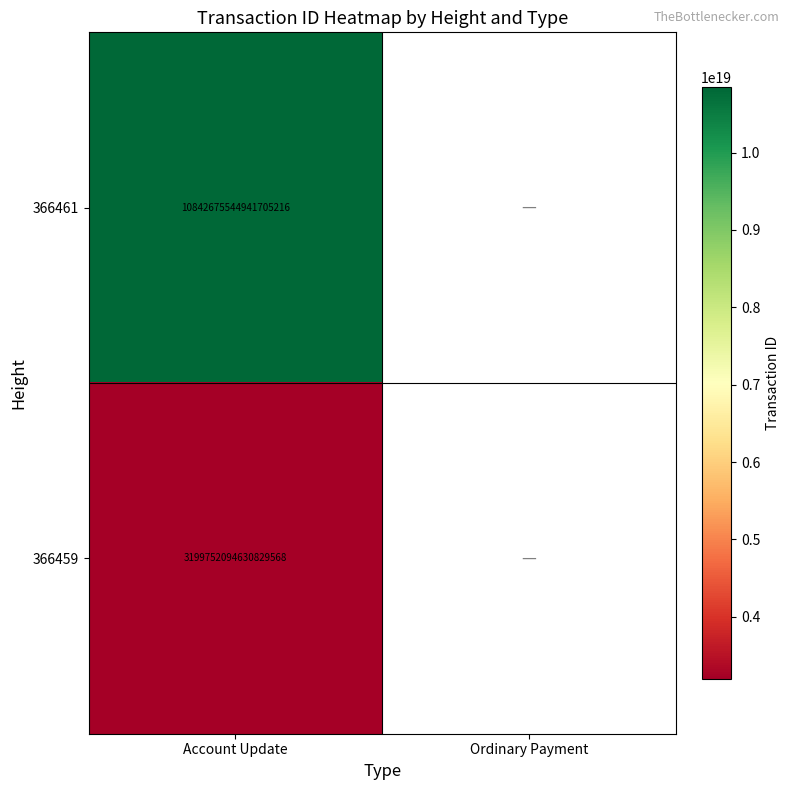

Is the value of 366461 at Account Update greater than the value of 366459 at Account Update?

Yes